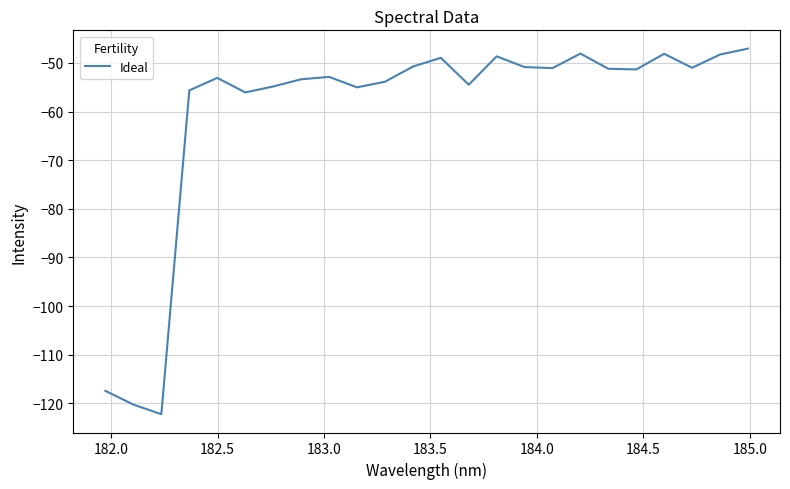

True or false: the data has more than 0 interior local peaks.

True